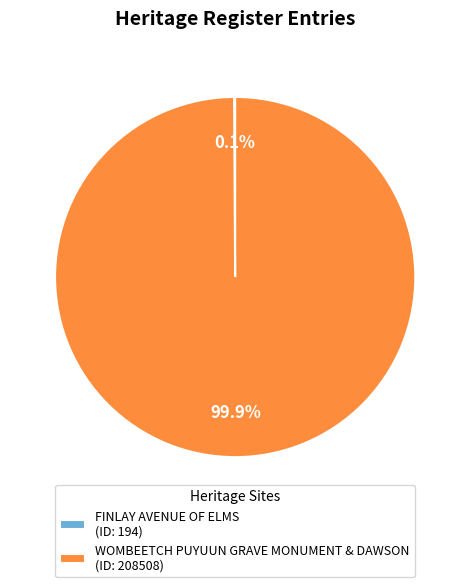

What portion of the pie excludes WOMBEETCH PUYUUN GRAVE MONUMENT & DAWSON (ID: 208508)?

0.1%